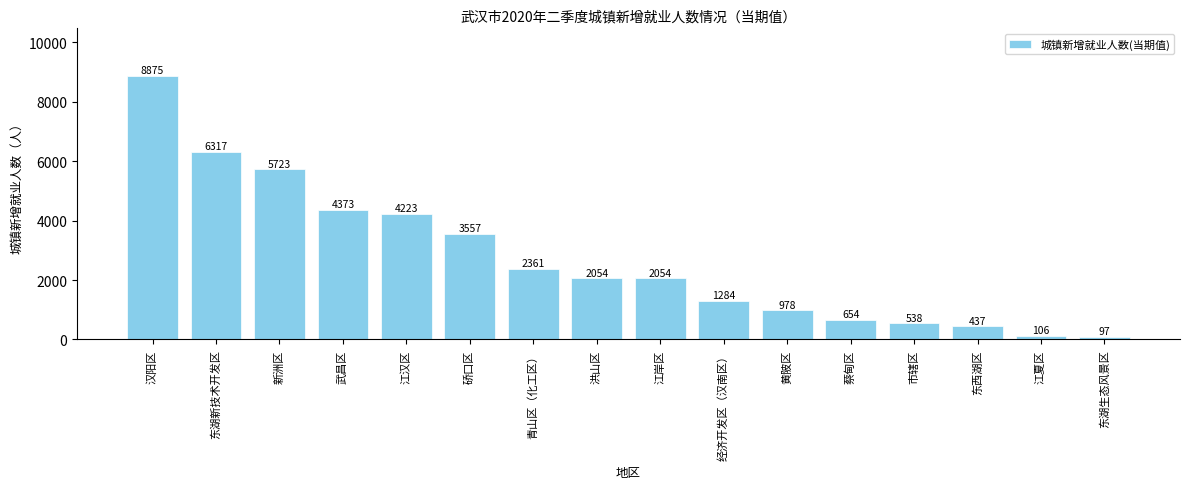

What is the value of the 9th bar from the left?

2054